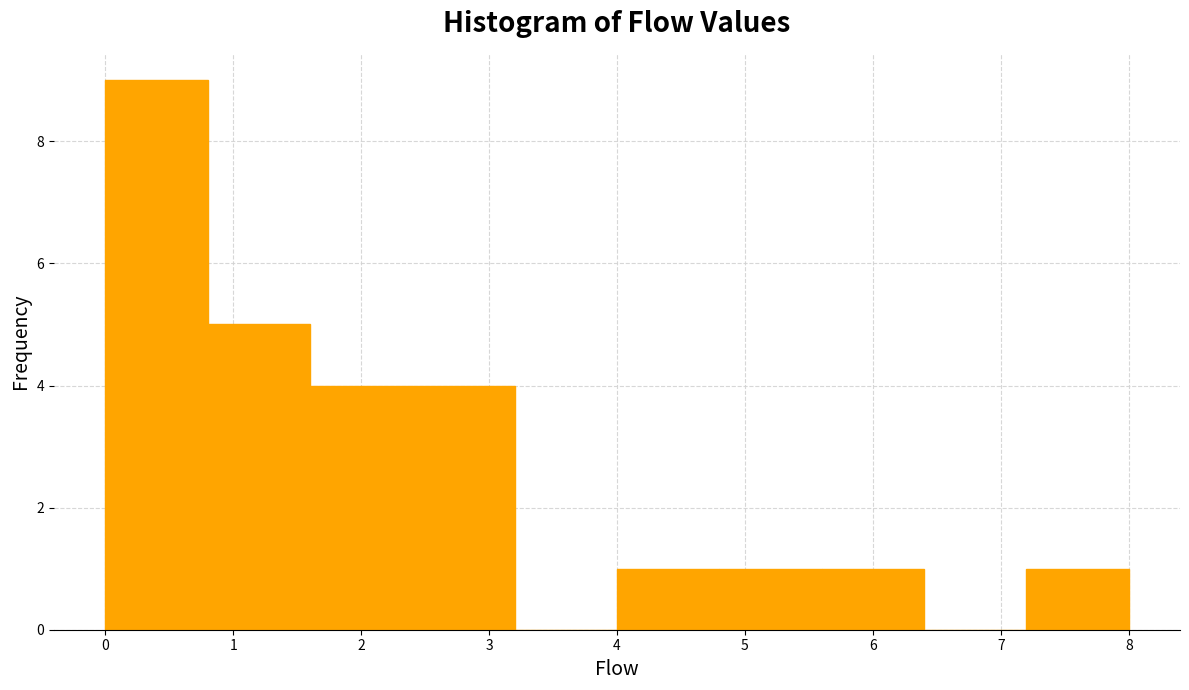

Over which range of the x-axis is the bar tallest?

0.0 to 0.8